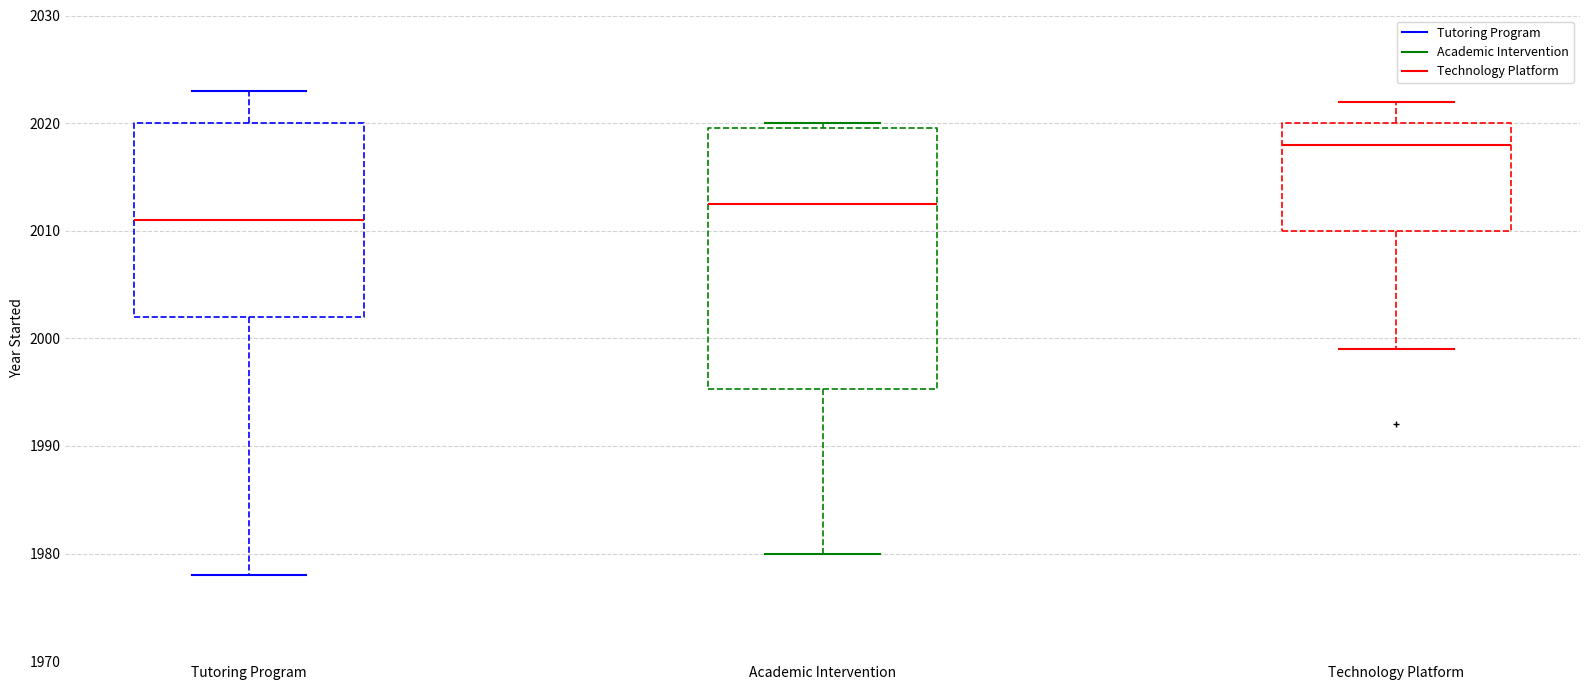

Reading left to right, transcribe this box plot: for each box, give where its median line is, the range the box spans, and where its two whiskers end, as read against the y-axis. The values are not printed on the chart, so give them approximately, as read against the axis.

Tutoring Program: median 2011, box 2002 to 2020, whiskers 1978 to 2023
Academic Intervention: median 2013, box 1995 to 2020, whiskers 1980 to 2020 (just above the box's upper edge)
Technology Platform: median 2018, box 2010 to 2020, whiskers 1999 to 2022